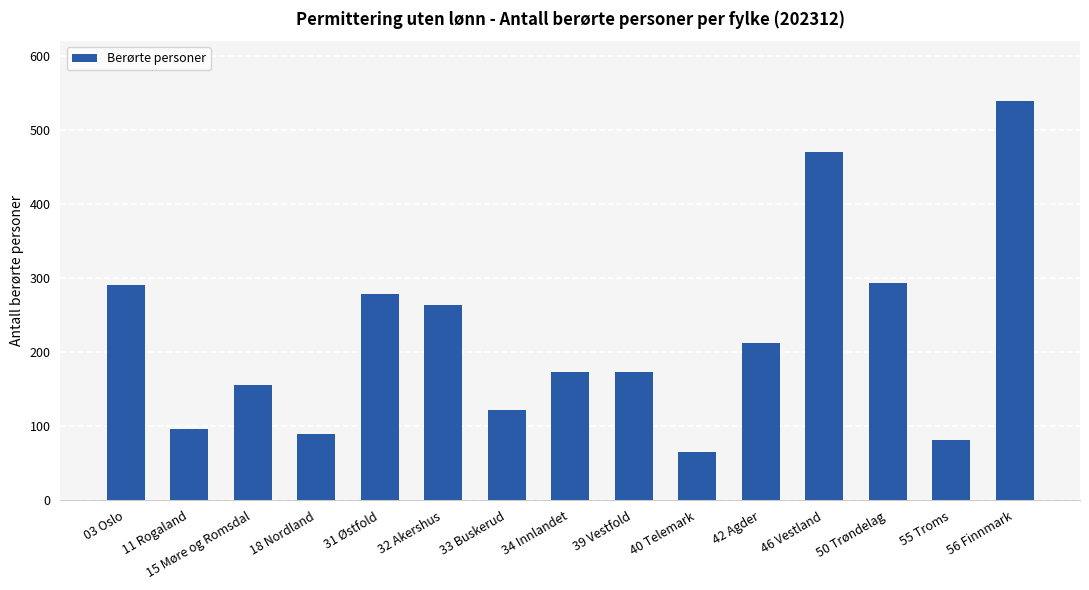

What is the change in value from 15 Møre og Romsdal to 33 Buskerud?

-34